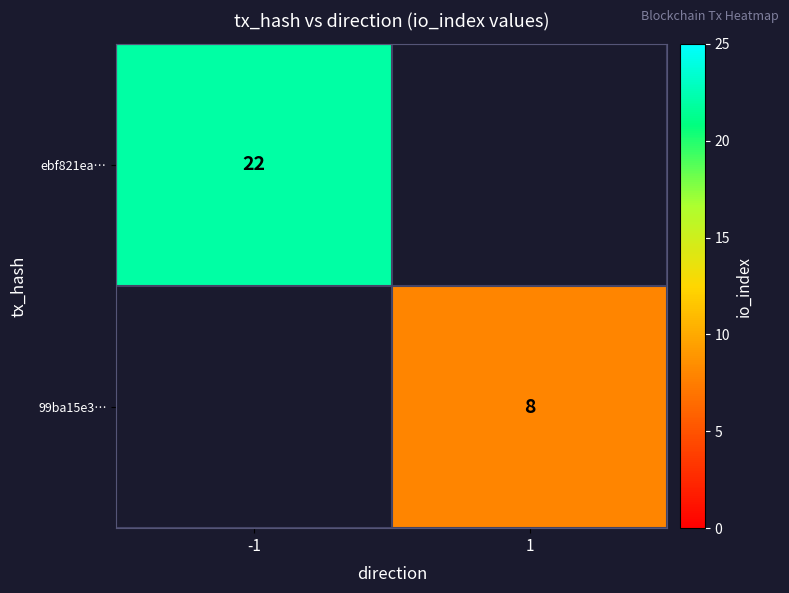

The value of 99ba15e3… at 1 is 4. True or false?

False